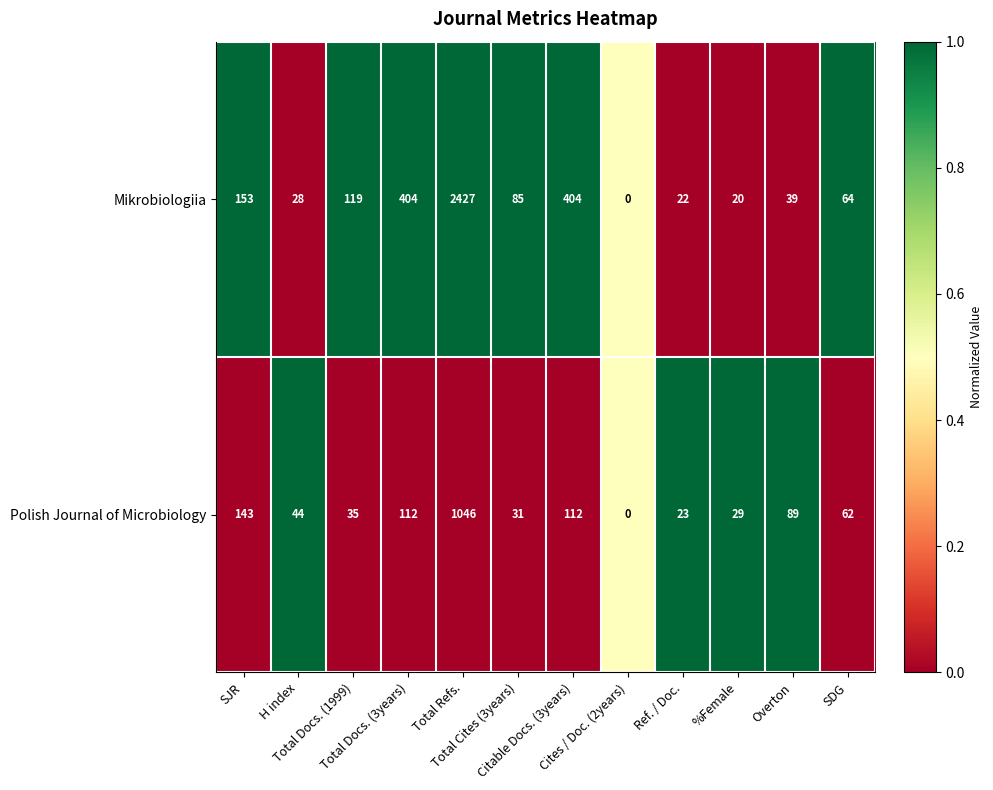

What is the highest value of the Polish Journal of Microbiology series?

1046